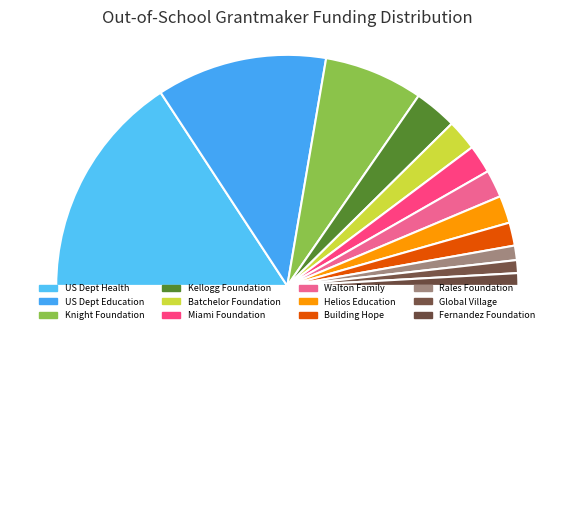

Which category has the biggest portion of the pie?

US Dept Health